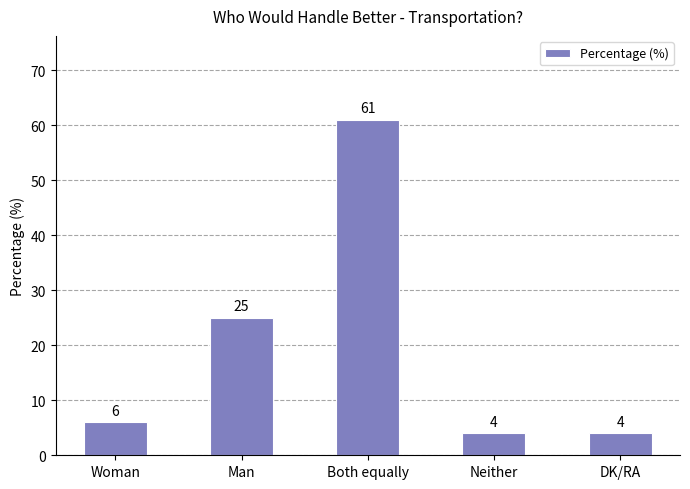

What is the change in value from Man to Both equally?

+36